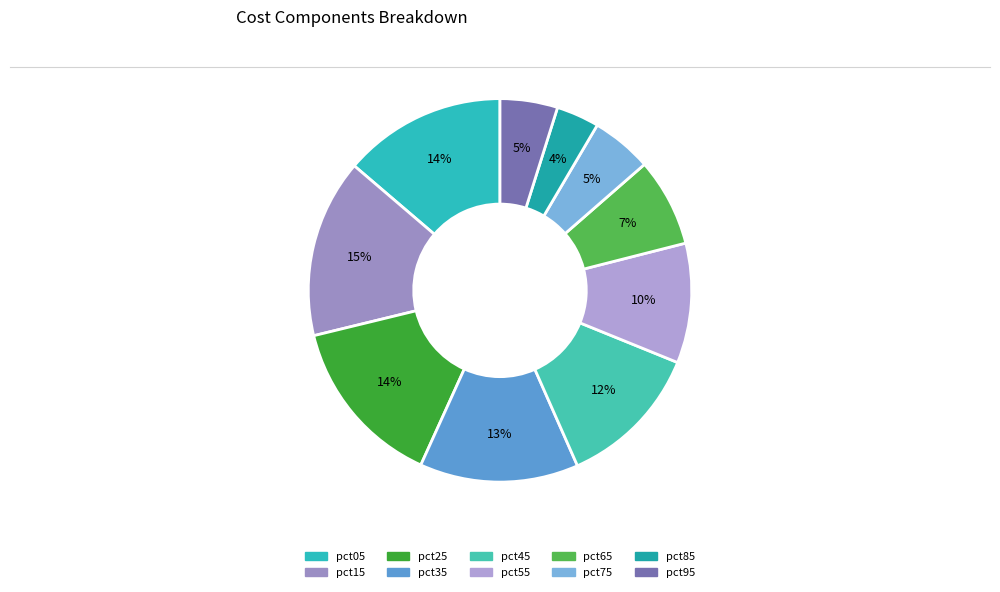

Does pct85 represent more than half of the total?

No